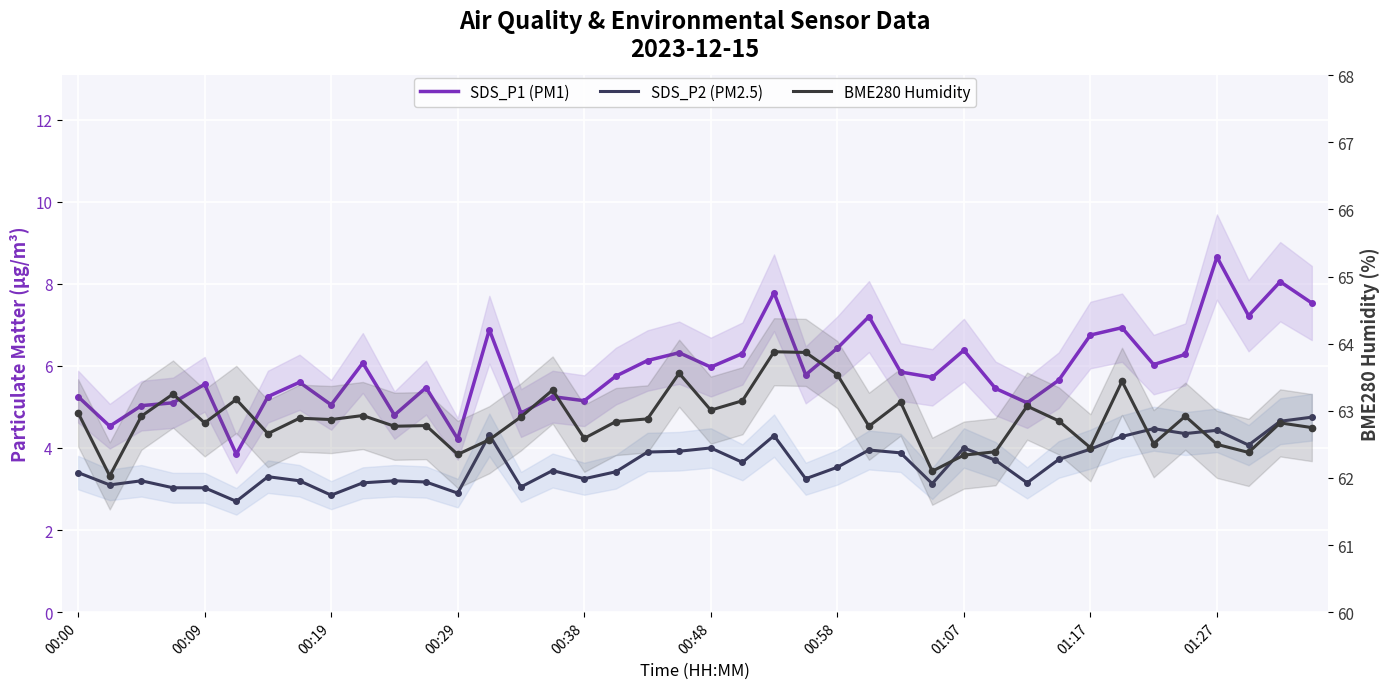

How many lines are shown in the chart?

3